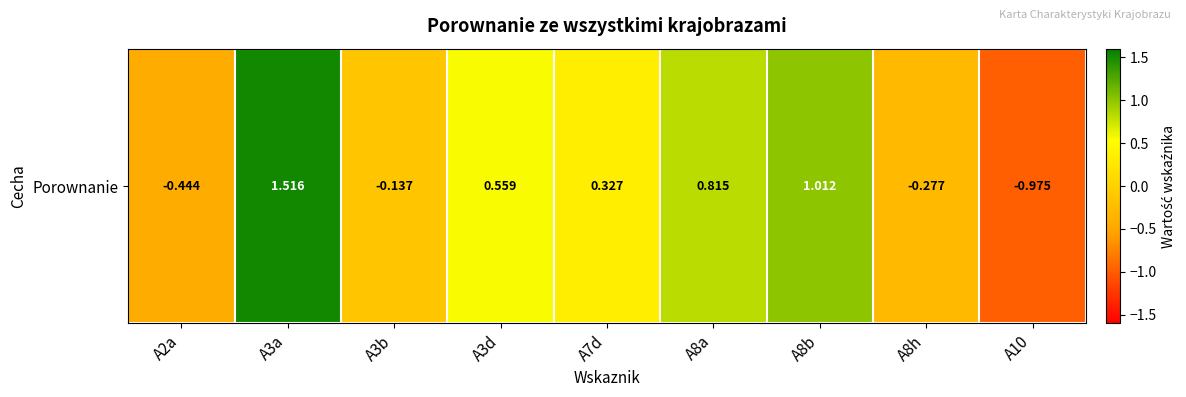

What is the maximum value shown in the chart?

1.5